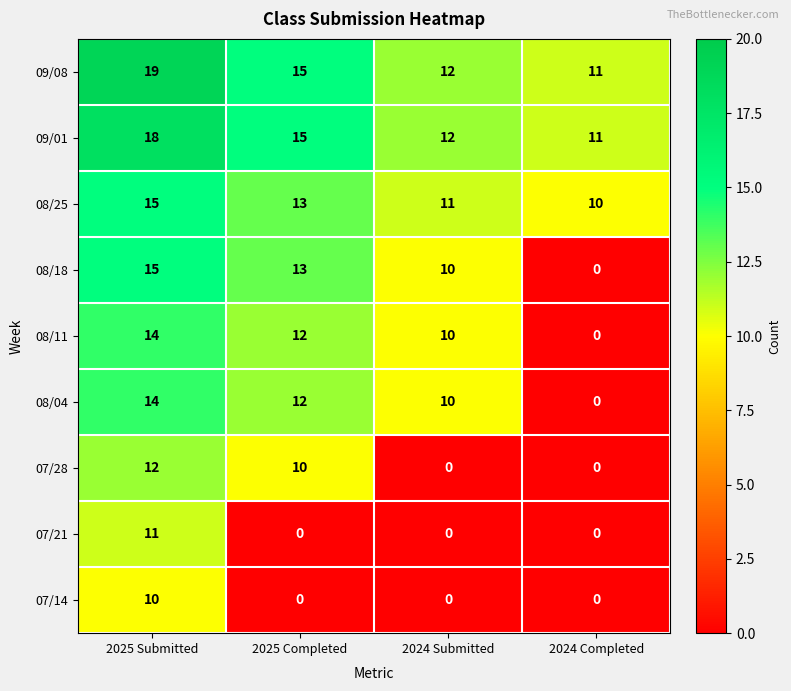

True or false: 09/01 has a value of 11 at 2024 Completed.

True